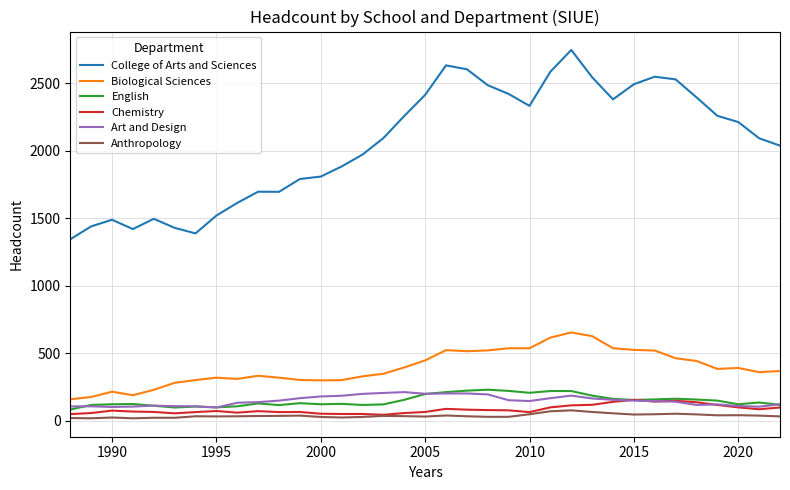

Which series has the largest total across all categories?

College of Arts and Sciences